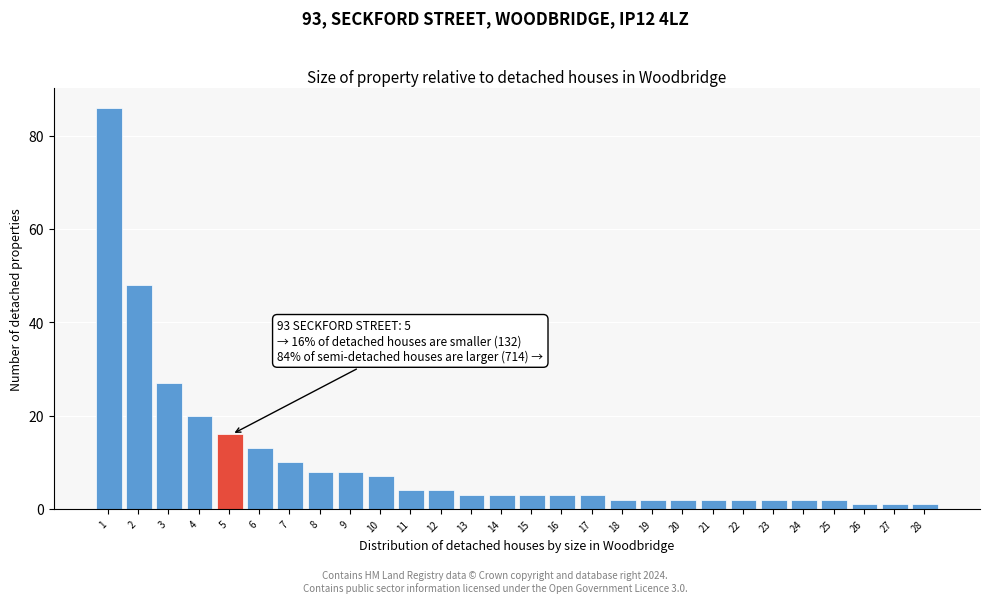

Reading left to right, transcribe all the data shown in this chart.

1=86	2=48	3=27	4=20	5=16	6=13	7=10	8=8	9=8	10=7	11=4	12=4	13=3	14=3	15=3	16=3	17=3	18=2	19=2	20=2	21=2	22=2	23=2	24=2	25=2	26=1	27=1	28=1